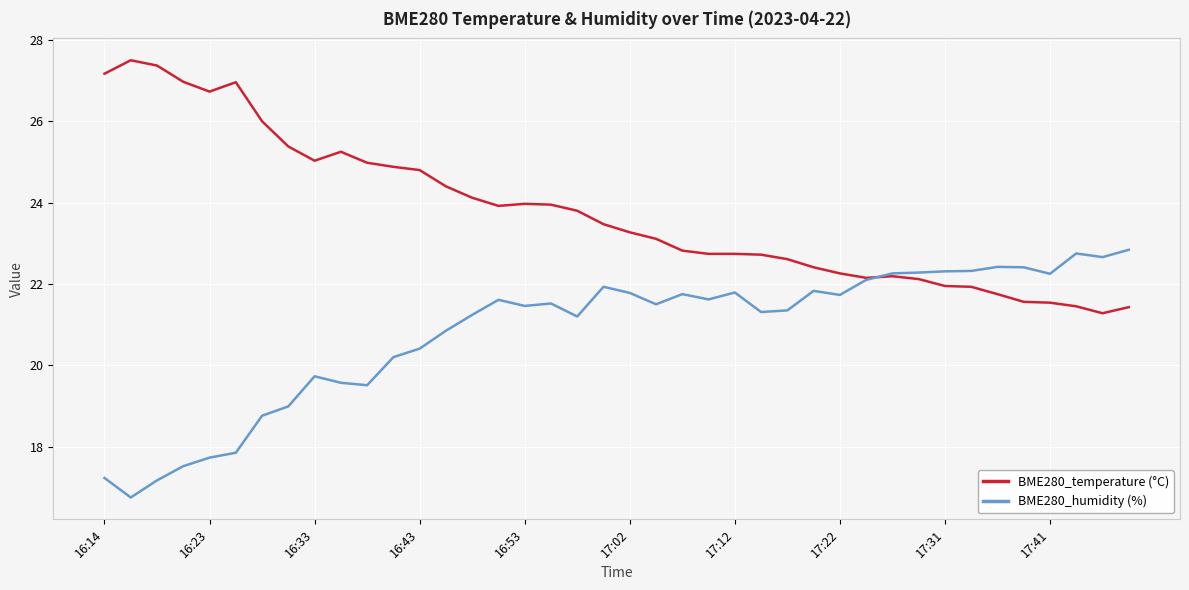

Which series has the largest total across all categories?

BME280_temperature (°C)